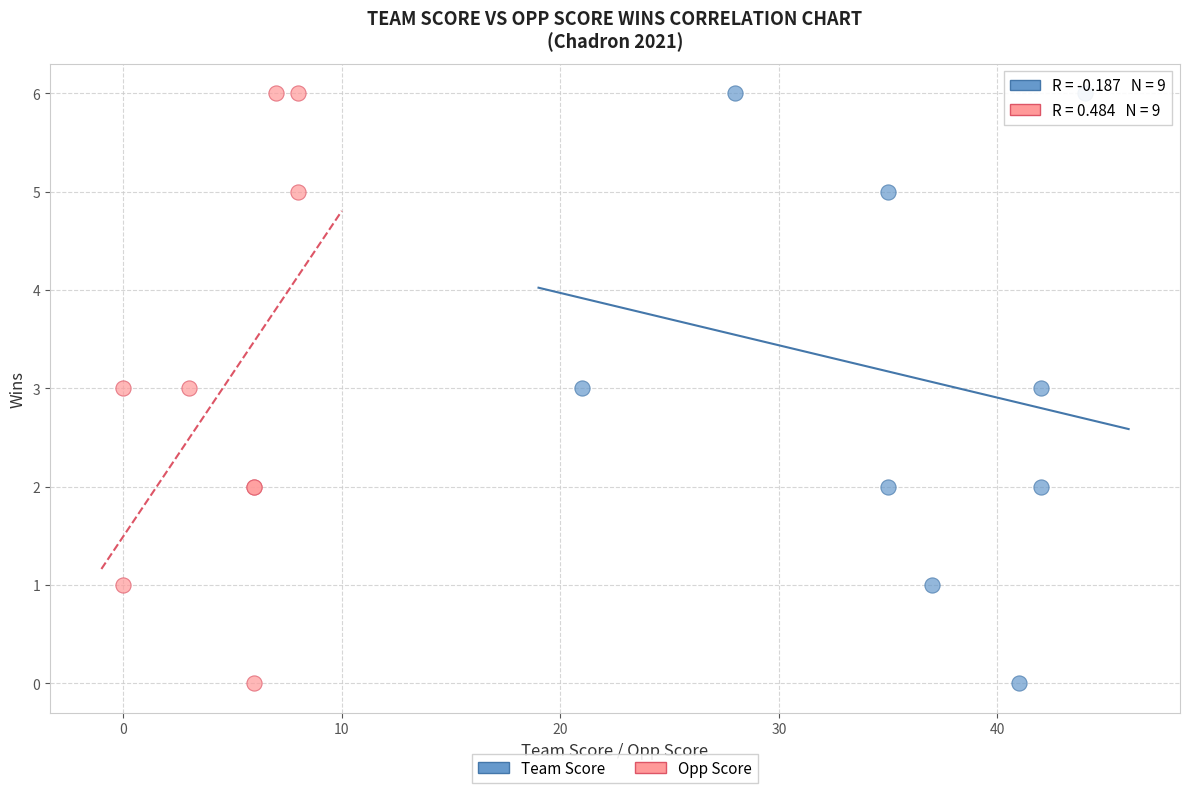

What are all the series names shown in the legend?

Team Score, Opp Score